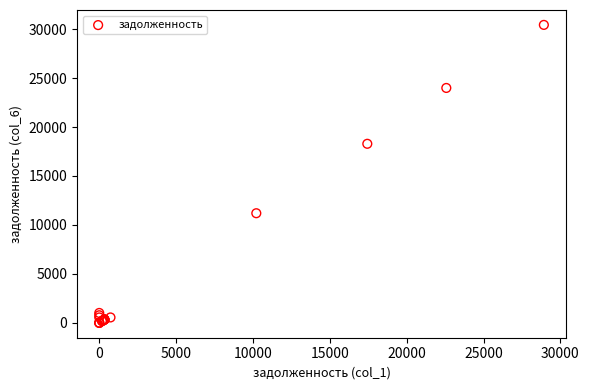

What Y value in the scatter plot is closest to 15217?

18289.5